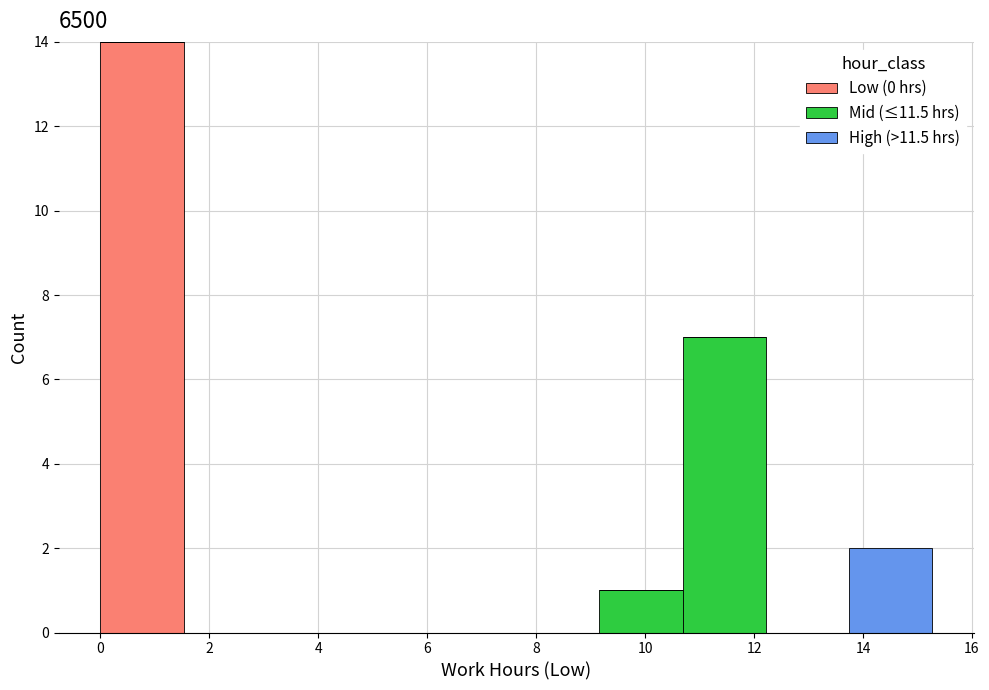

Which range on the x-axis has the tallest stacked bar (by total height)?

0.0 to 1.6